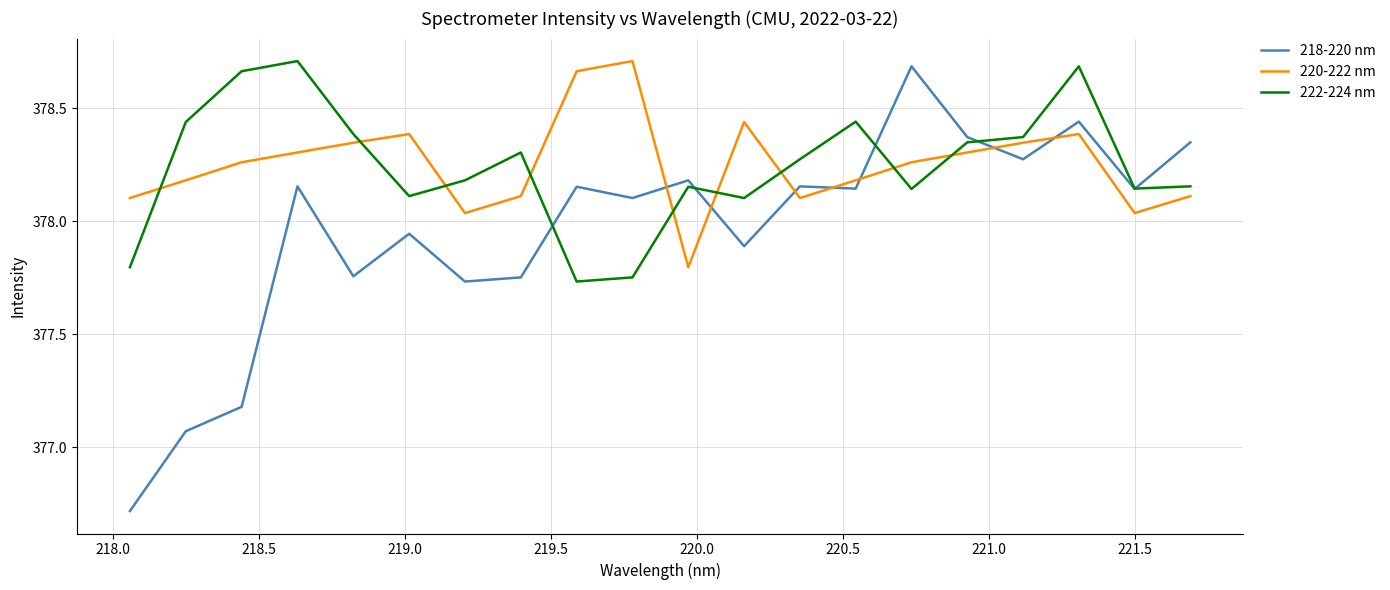

Is this an area chart (filled region under the line)?

No